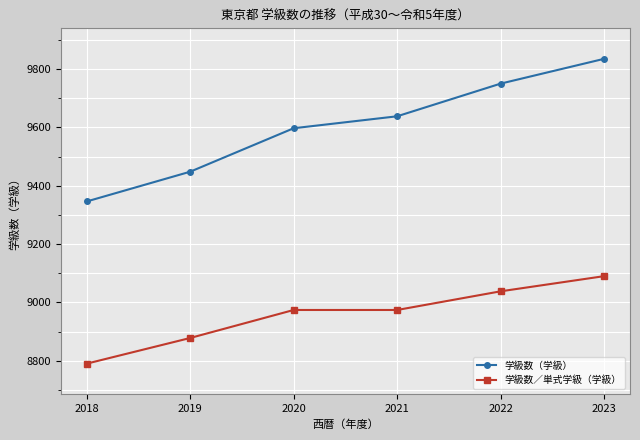

At which label does 学級数／単式学級（学級） reach its minimum?

2018